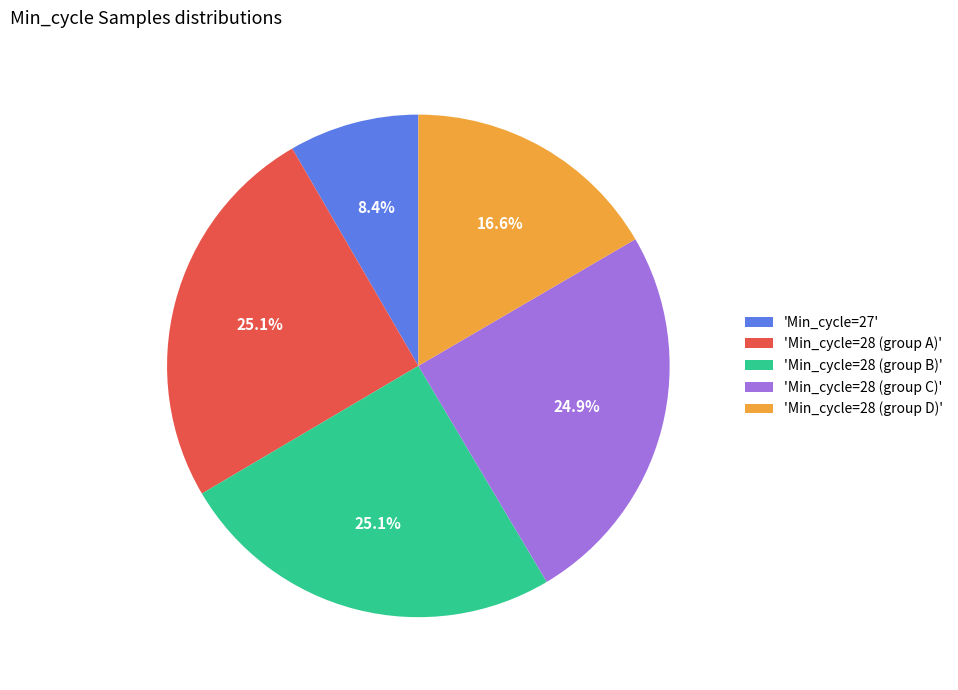

Which has a higher value, 'Min_cycle=27' or 'Min_cycle=28 (group D)'?

'Min_cycle=28 (group D)'